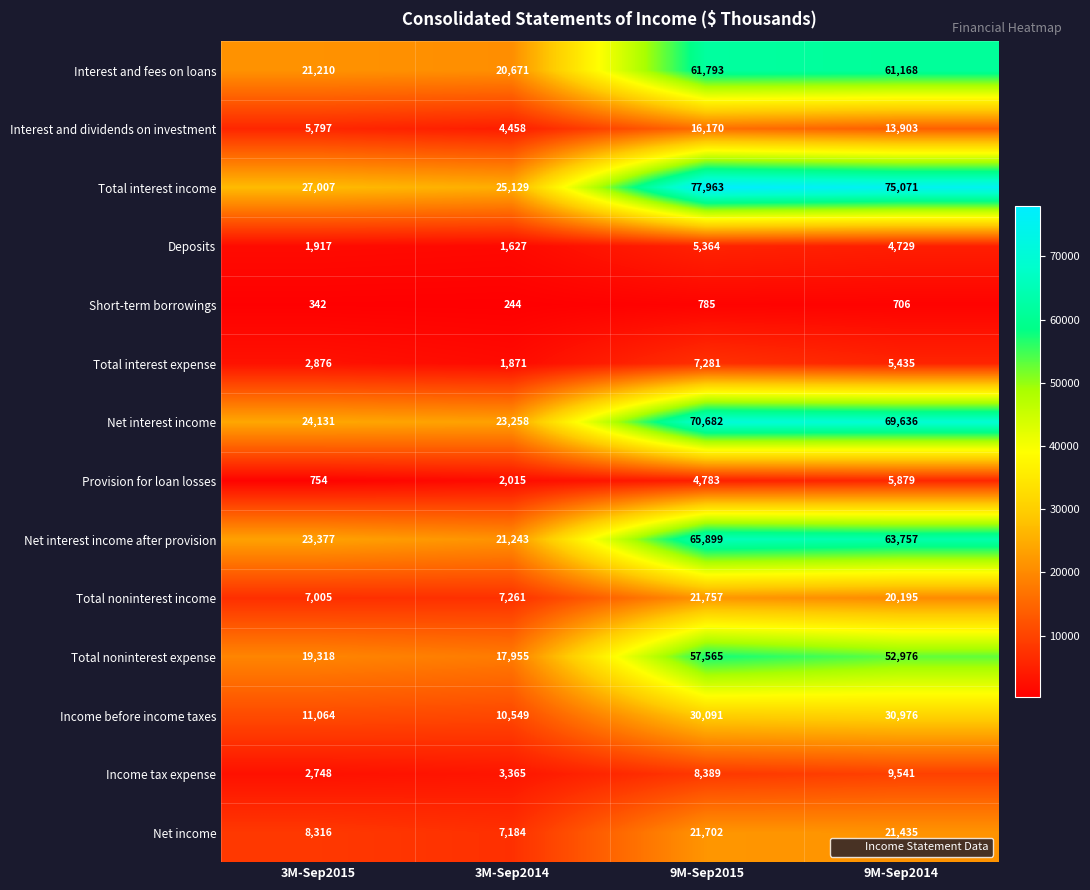

What is the sum of all Deposits values?

13637